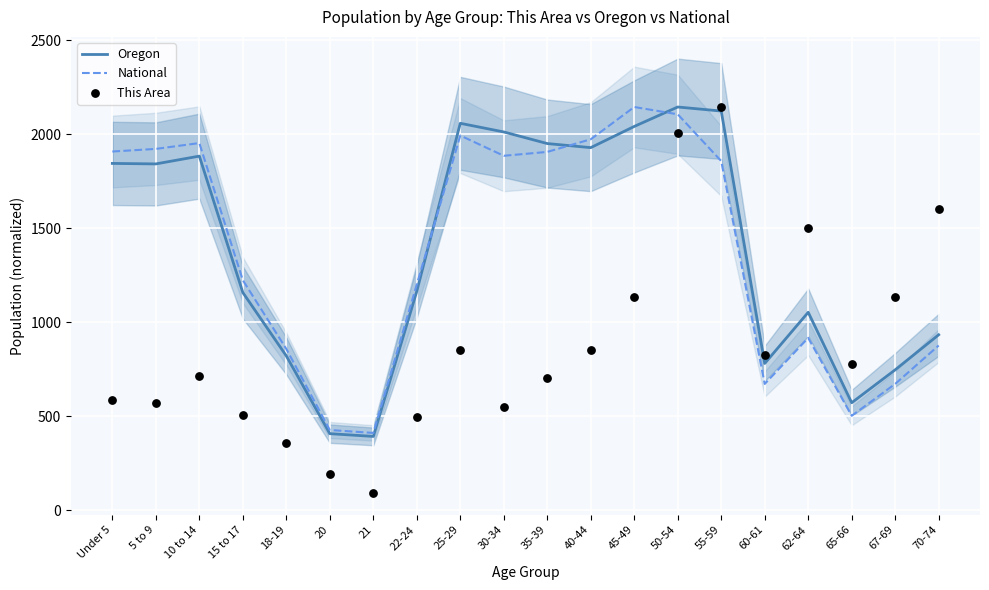

What is the total value across all series at 45-49?

5323.2